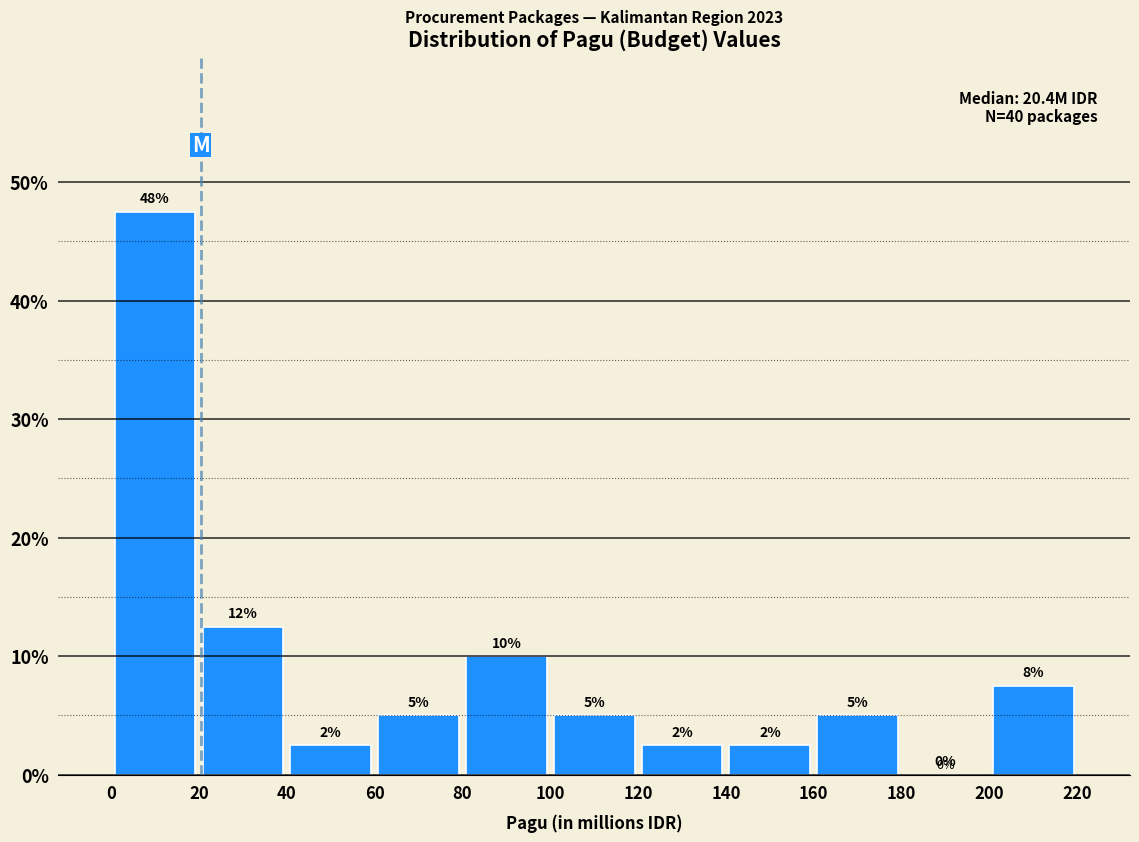

Over which range of the x-axis is the bar tallest?

0 to 20